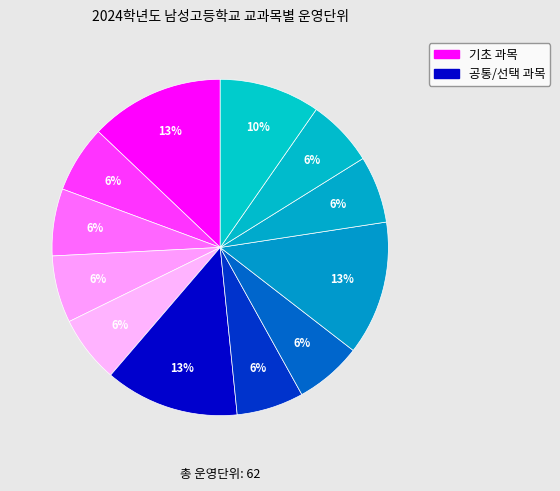

How many slices are in this pie chart?

12